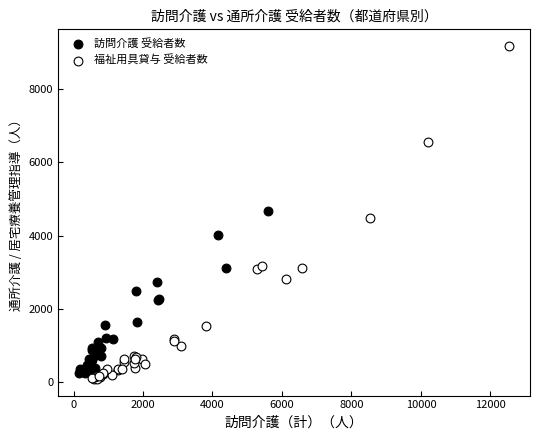

What are all the series names shown in the legend?

訪問介護 受給者数, 福祉用具貸与 受給者数